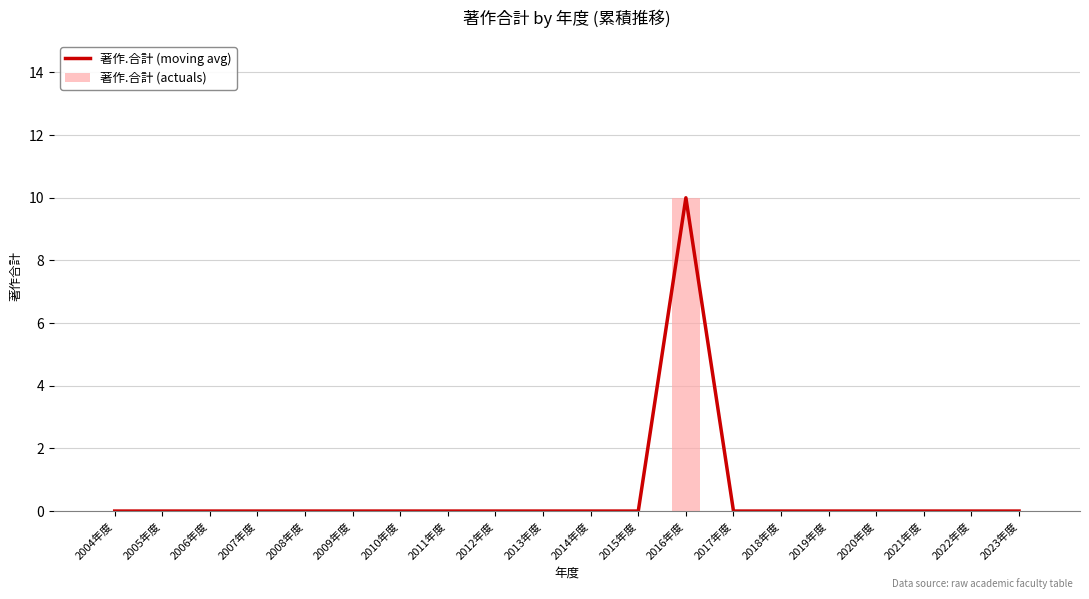

True or false: 著作.合計 (moving avg) has a value of 5 at 2019年度.

False